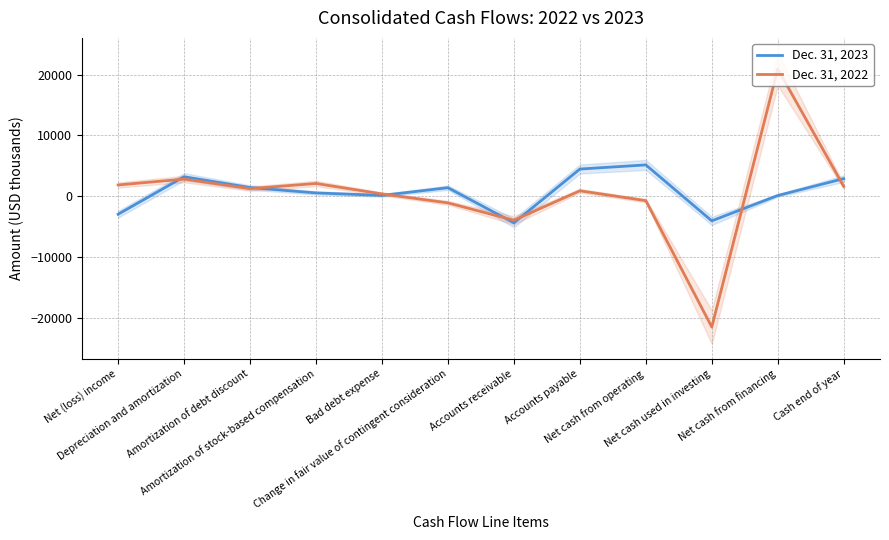

Which series has the widest spread of values?

Dec. 31, 2022